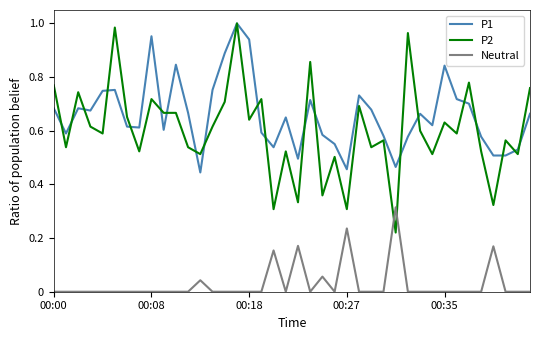

True or false: P1 and Neutral intersect in this chart.

False